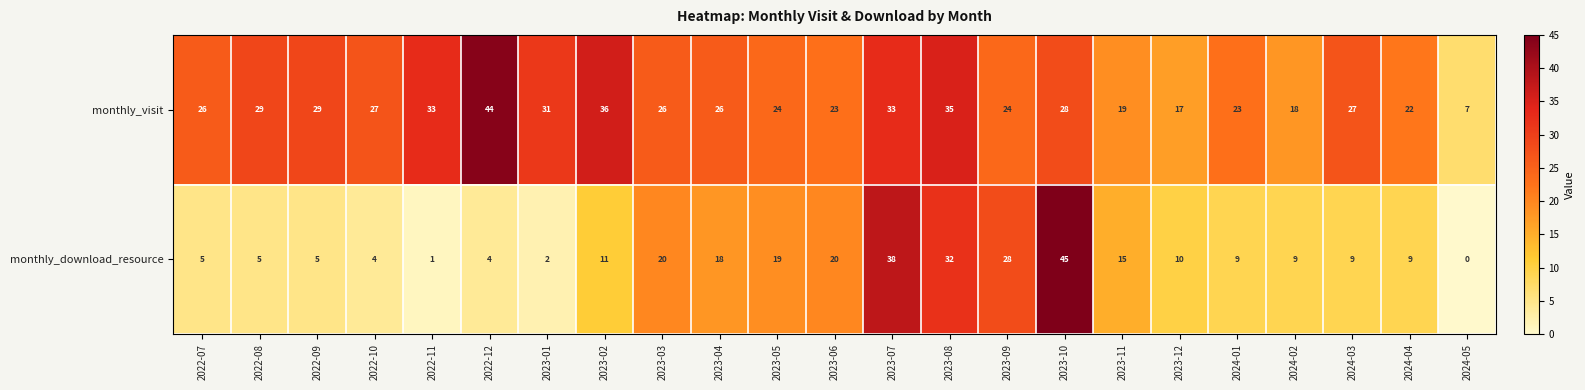

List the series in order of their peak value, lowest first.

monthly_visit, monthly_download_resource